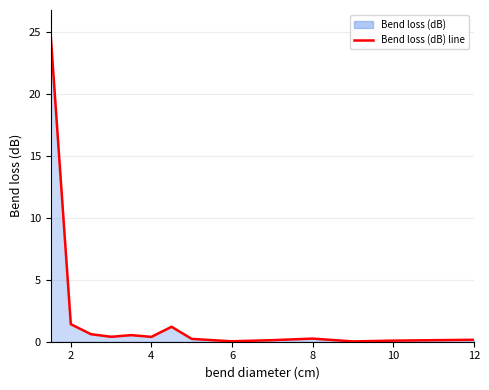

The value at 2 is 1.4. True or false?

True